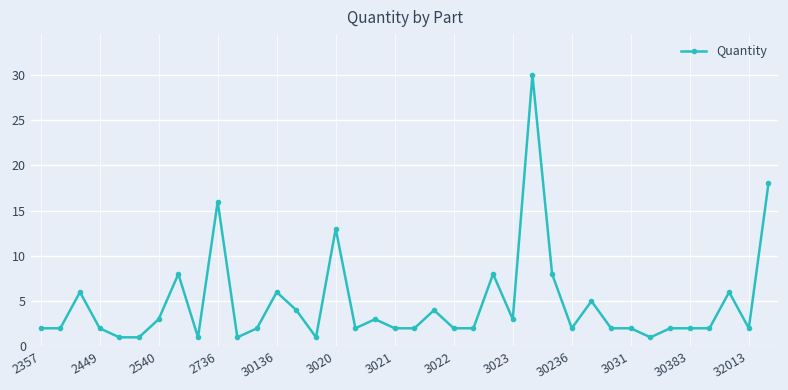

How many lines are shown in the chart?

1